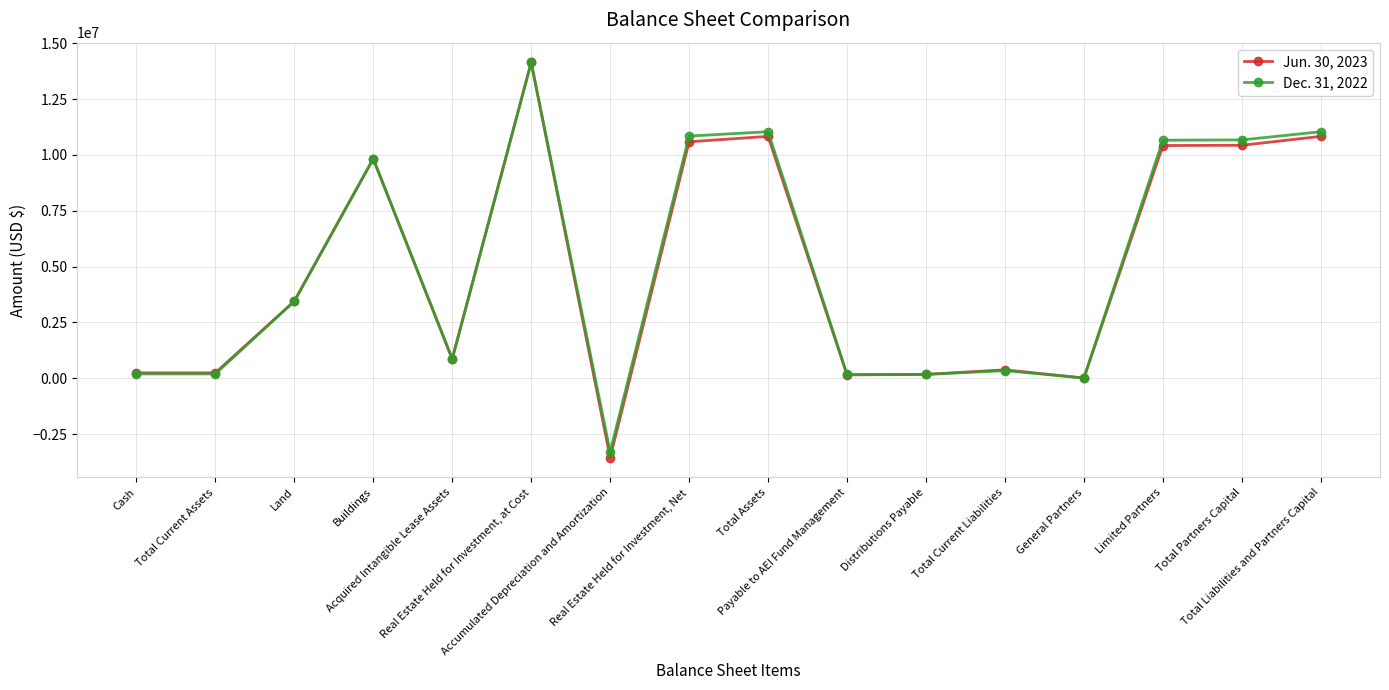

True or false: Dec. 31, 2022 has more than 2 interior local peaks.

True